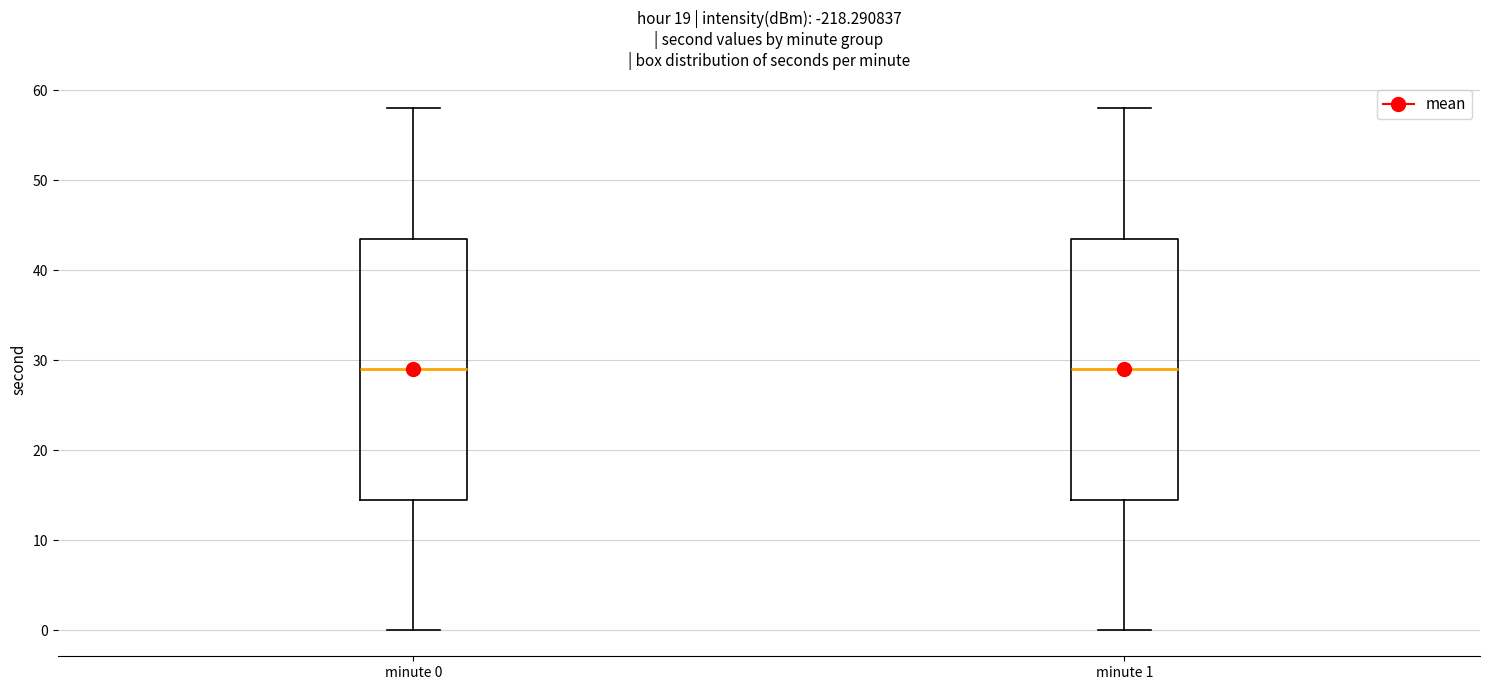

Where does the median line of the box for minute 1 sit on the y-axis? The values are not printed on the chart, so give them approximately, as read against the axis.

29